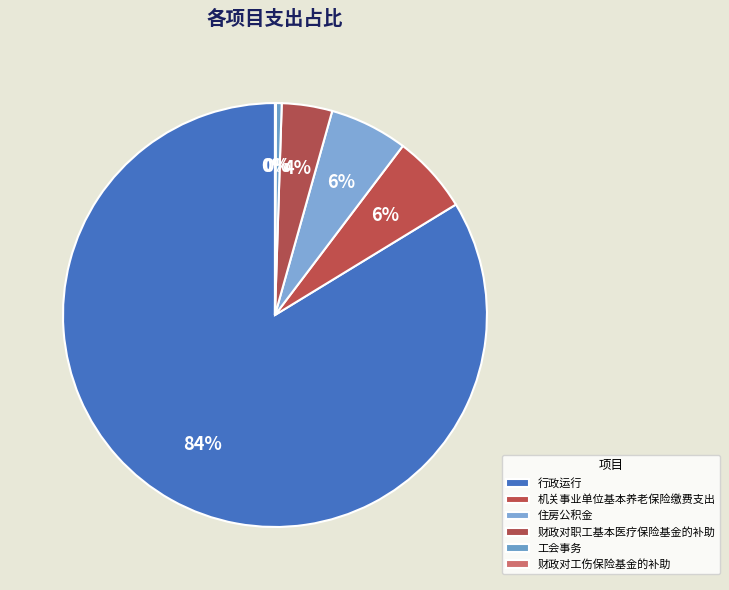

Does any single category account for the majority?

Yes